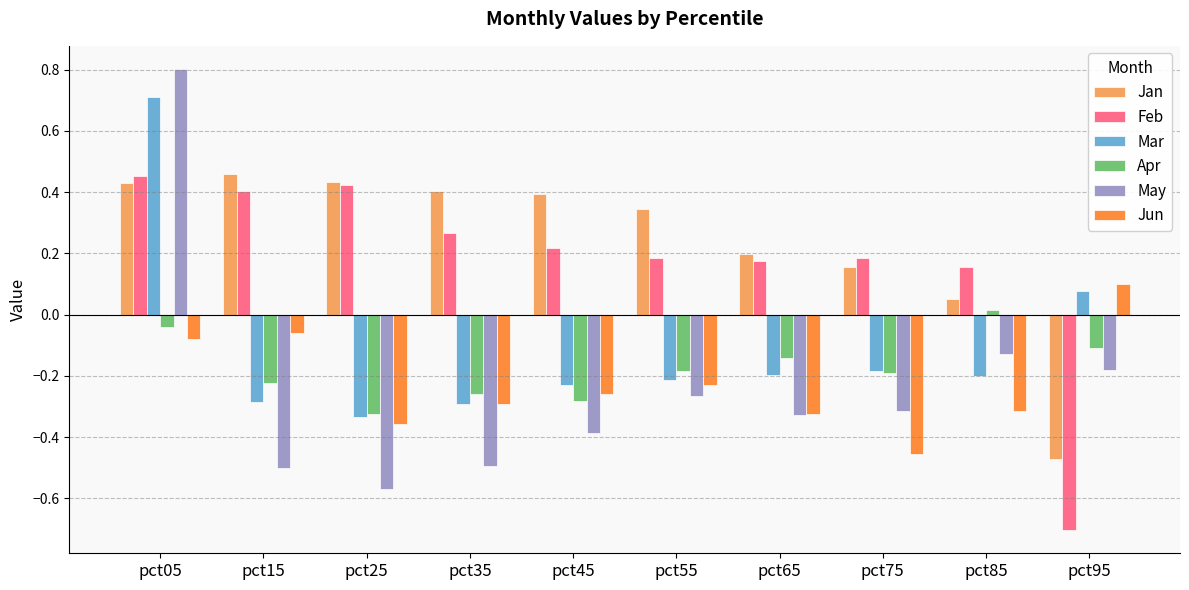

How many categories are shown in the chart?

10